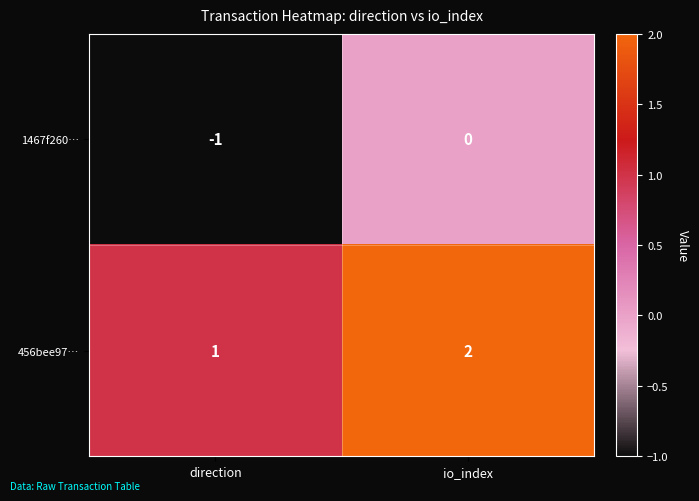

Which series has the largest total across all categories?

456bee97…